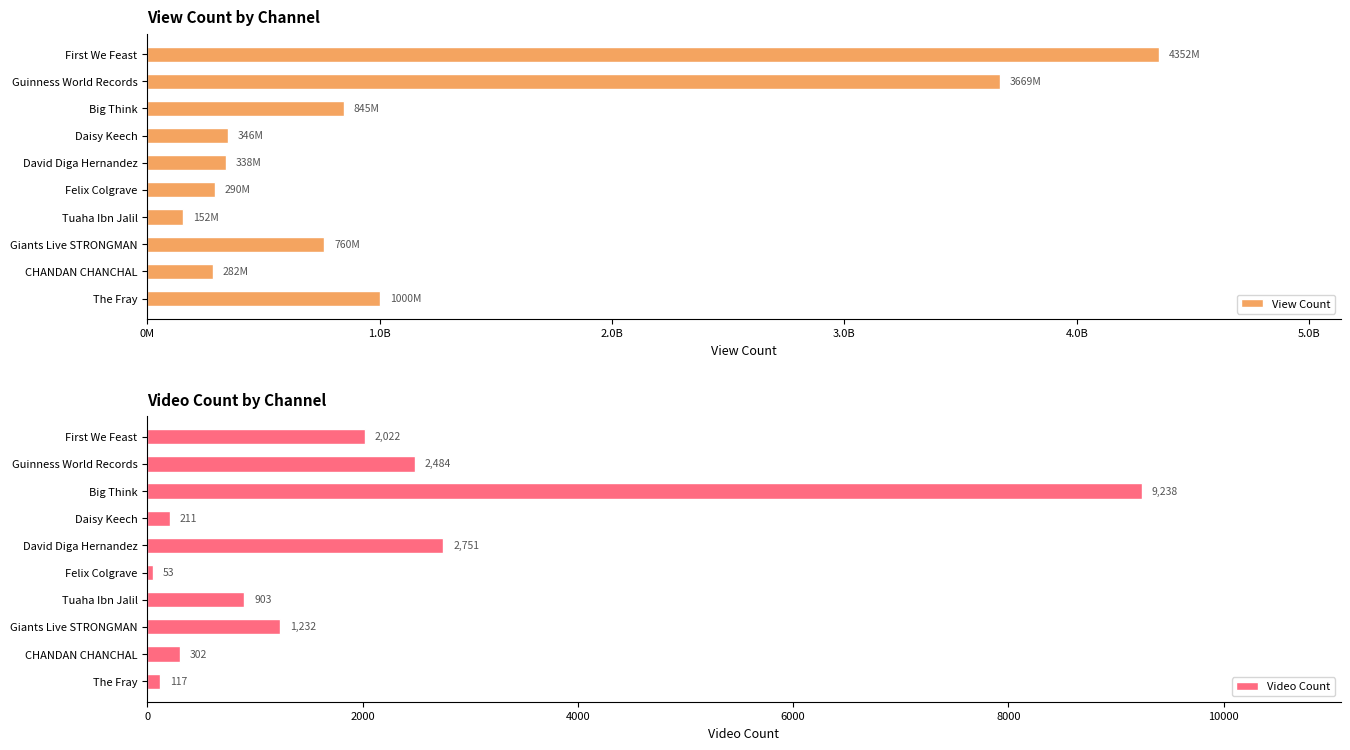

What are all the series names shown in the legend?

View Count, Video Count